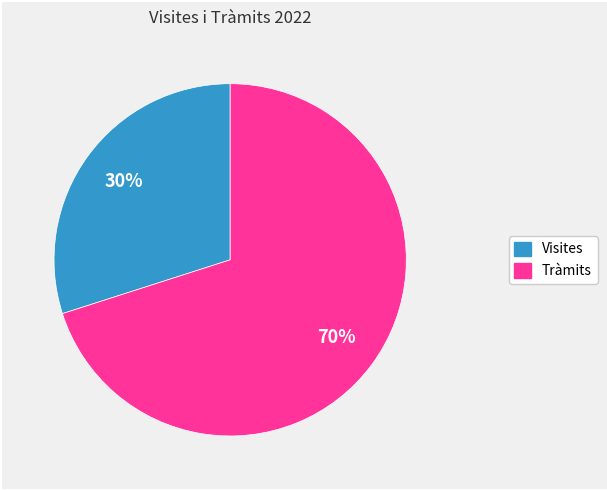

Rank the categories by value from highest to lowest.

Tràmits, Visites